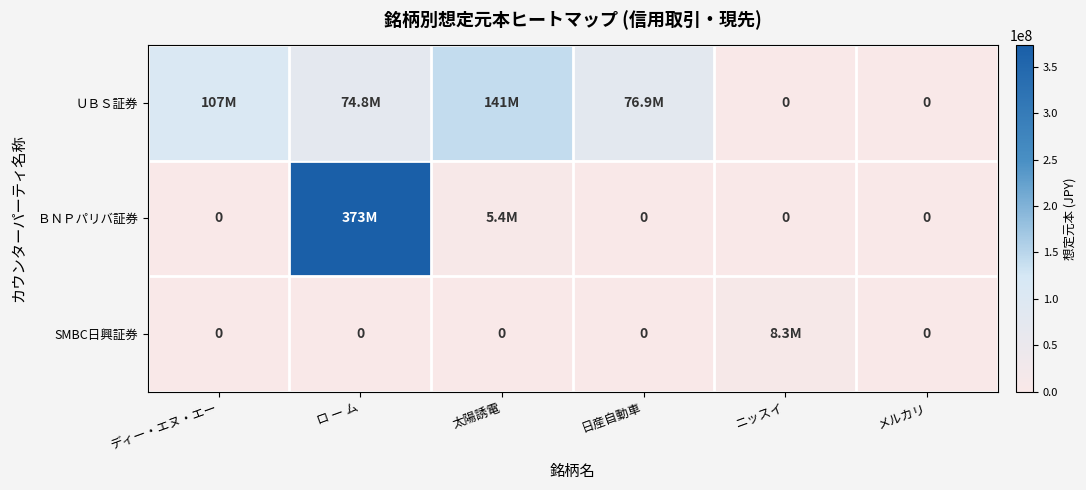

Is it true that ＢＮＰパリバ証券 equals 168472164 at 日産自動車?

False